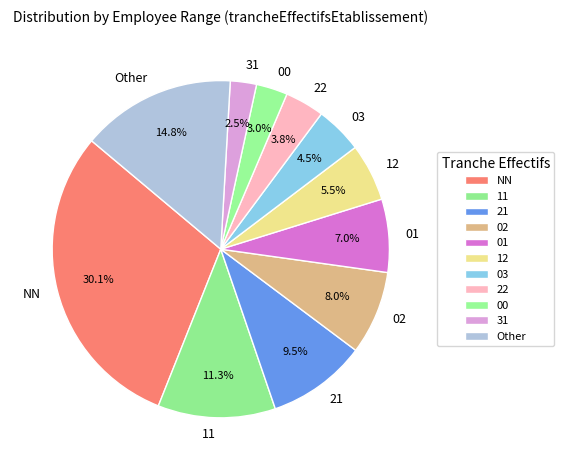

Rank the categories by value from highest to lowest.

NN, Other, 11, 21, 02, 01, 12, 03, 22, 00, 31